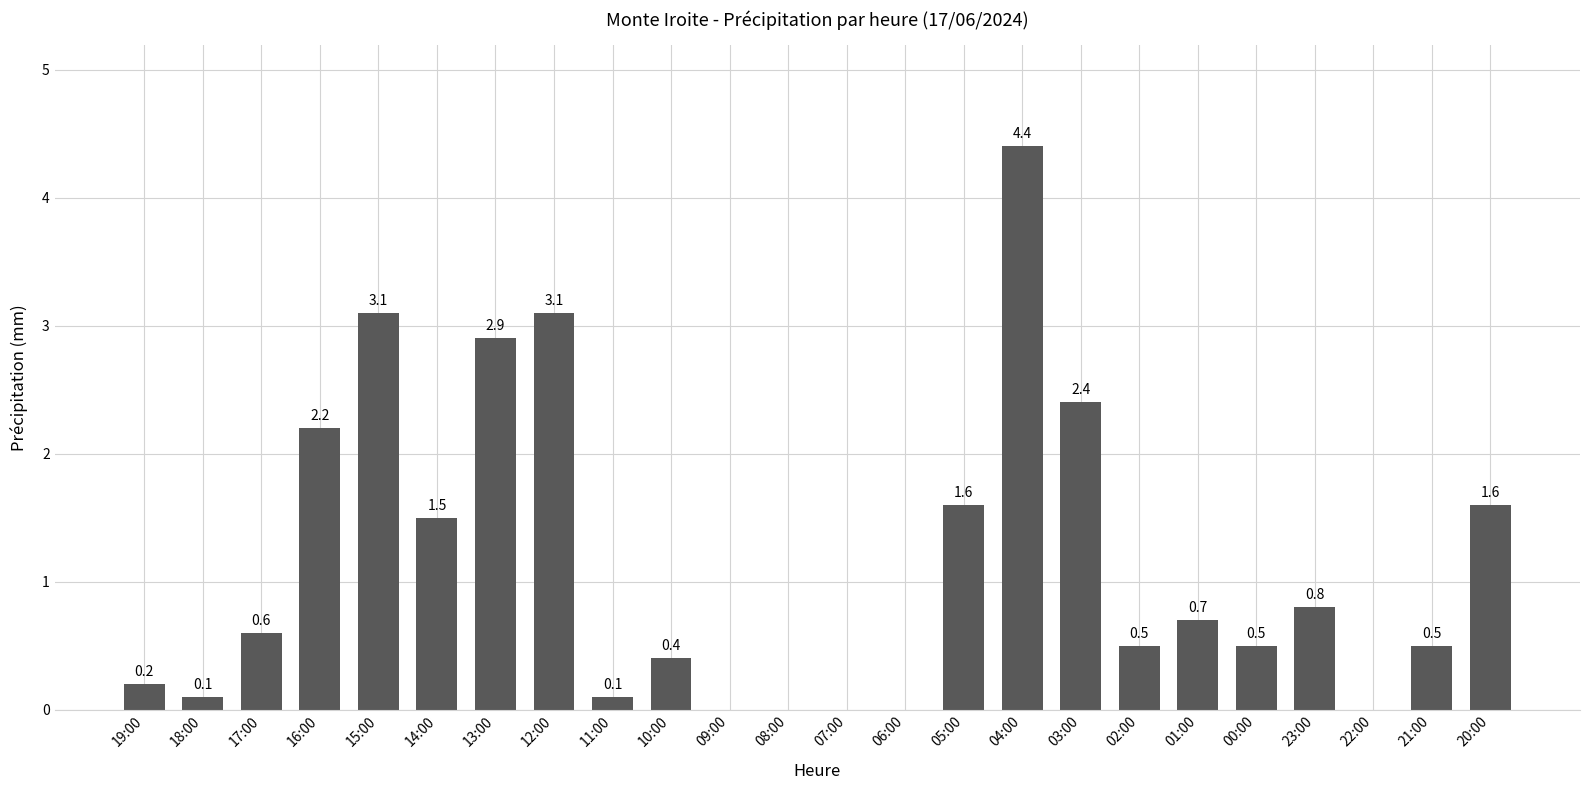

Which label corresponds to the largest value in the chart?

04:00